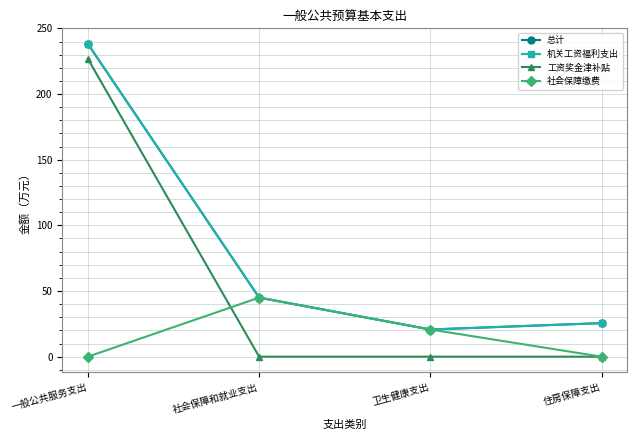

Where is 工资奖金津补贴 nearest to the value 113?

社会保障和就业支出